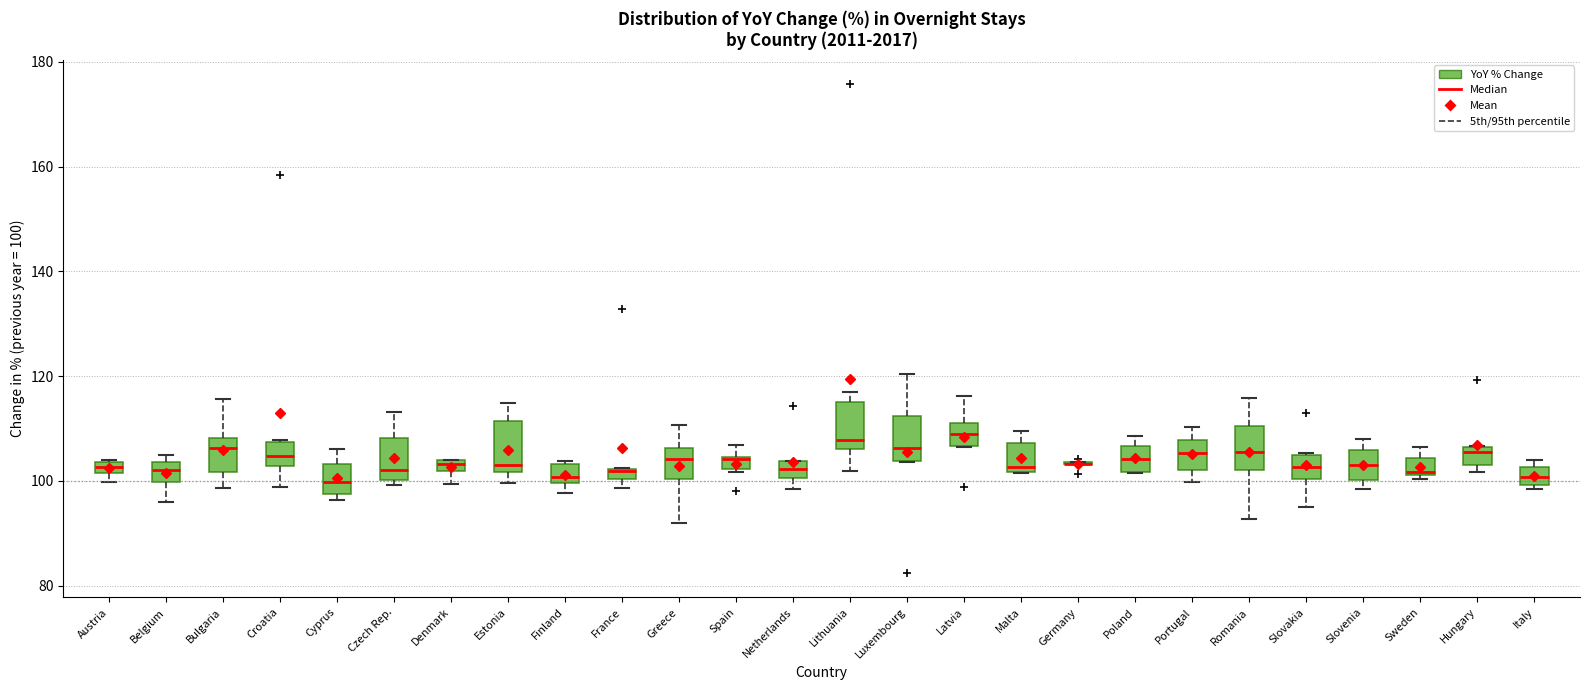

Where is the lower edge of the box for Spain on the y-axis? The values are not printed on the chart, so give them approximately, as read against the axis.

102